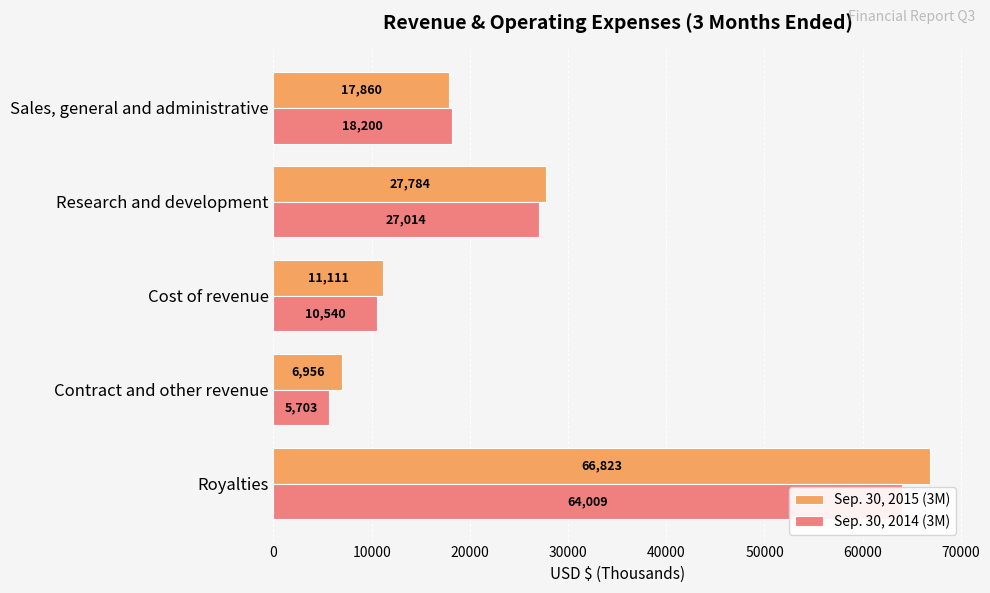

List the series in order of their peak value, lowest first.

Sep. 30, 2014 (3M), Sep. 30, 2015 (3M)